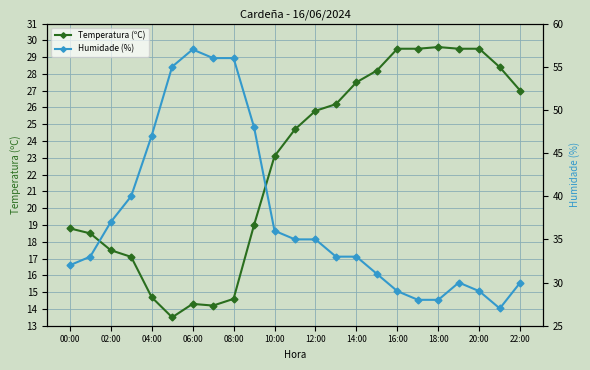

Rank the series by their maximum value, from highest to lowest.

Humidade (%), Temperatura (ºC)